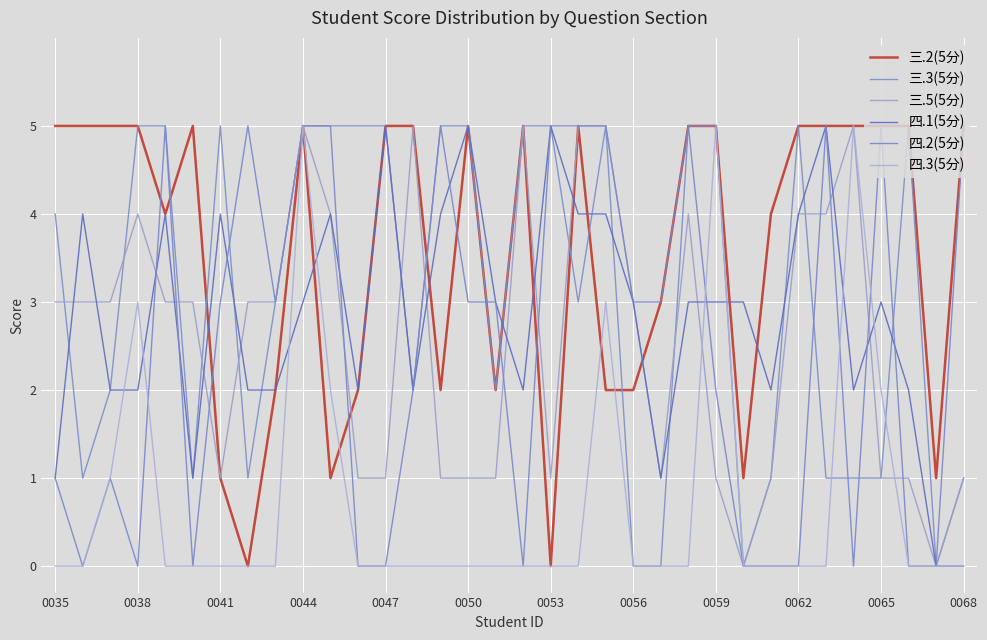

Count the 三.5(5分) values in the range 1 to 4.

26